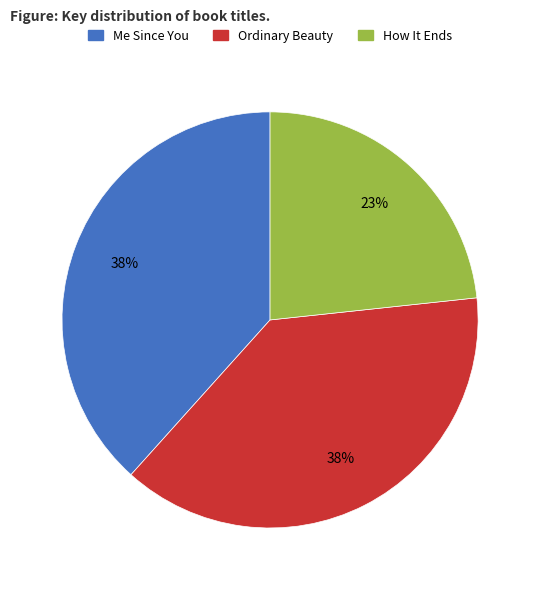

Combined, do Me Since You and How It Ends account for over 50%?

Yes